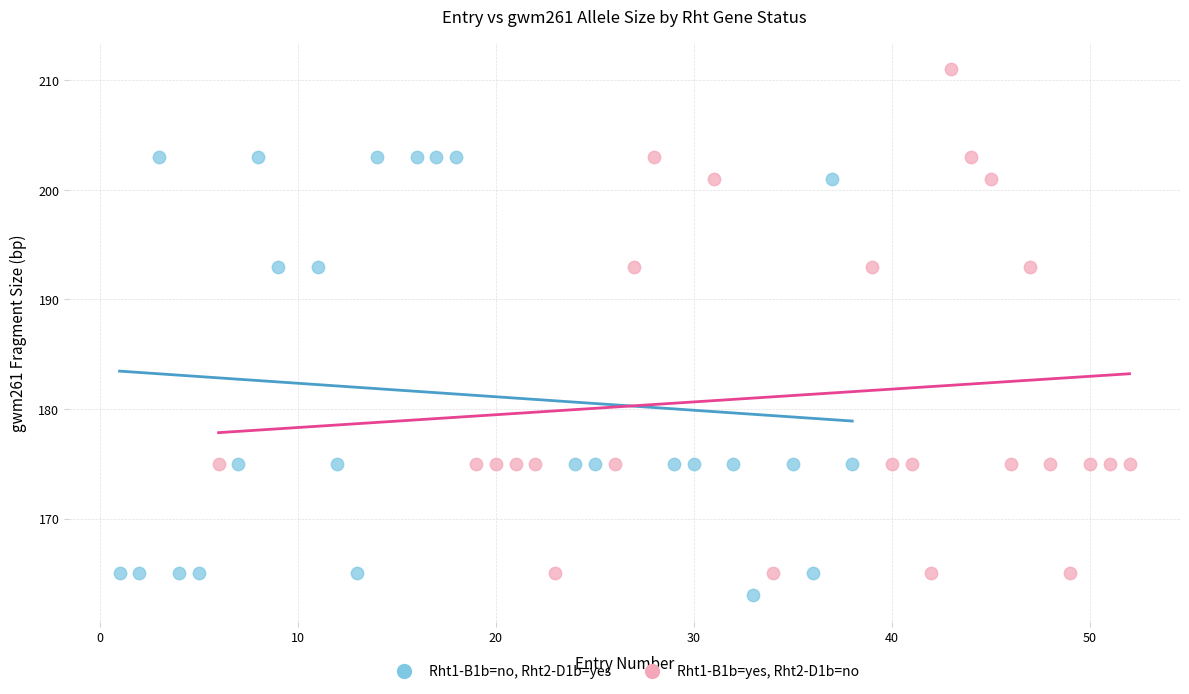

Which series has the largest Y range (max minus min)?

Rht1-B1b=yes, Rht2-D1b=no